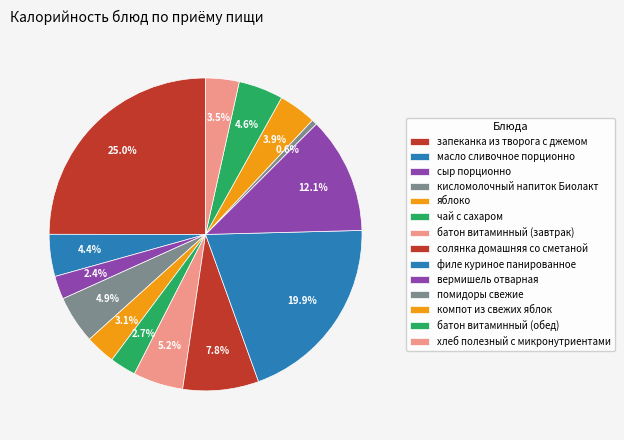

How many slices are in this pie chart?

14